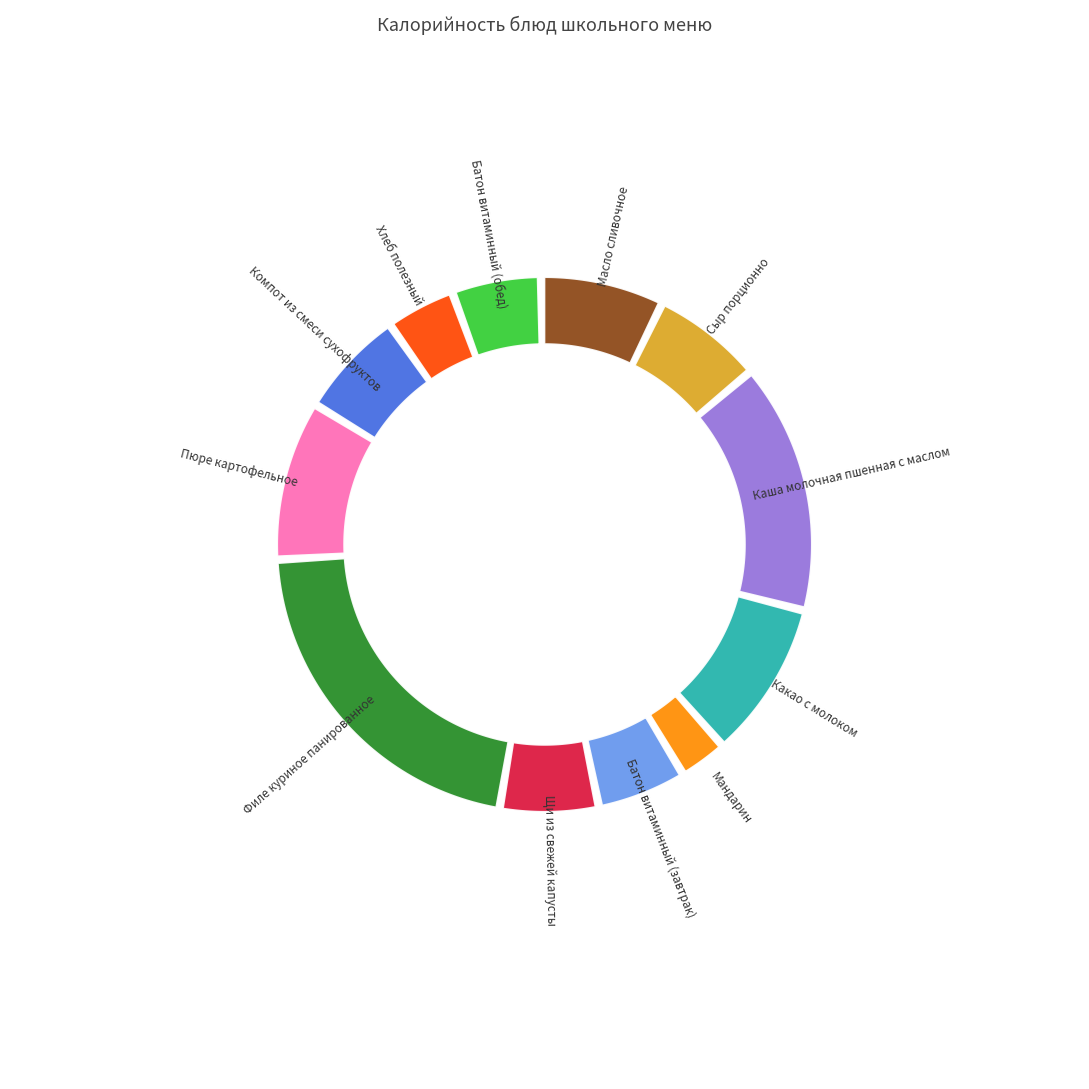

Rank the categories by value from highest to lowest.

Филе куриное панированное, Каша молочная пшенная с маслом, Пюре картофельное, Какао с молоком, Масло сливочное, Сыр порционно, Компот из смеси сухофруктов, Щи из свежей капусты, Батон витаминный (завтрак), Батон витаминный (обед), Хлеб полезный, Мандарин